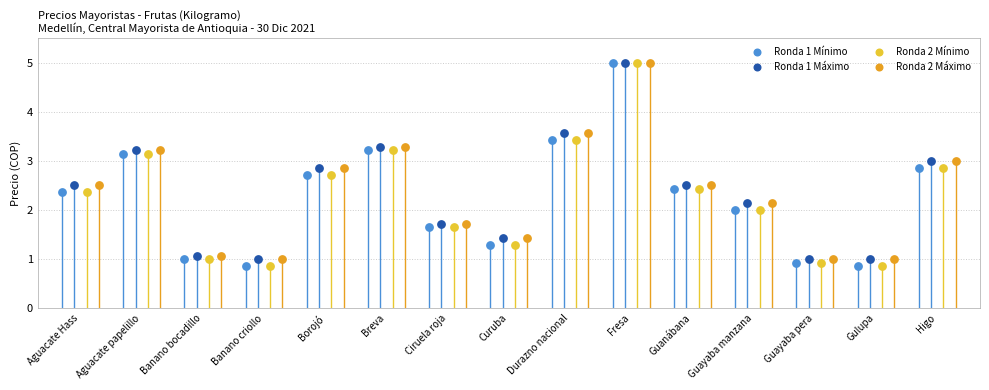

Which series reaches the minimum Y coordinate?

Ronda 1 Mínimo